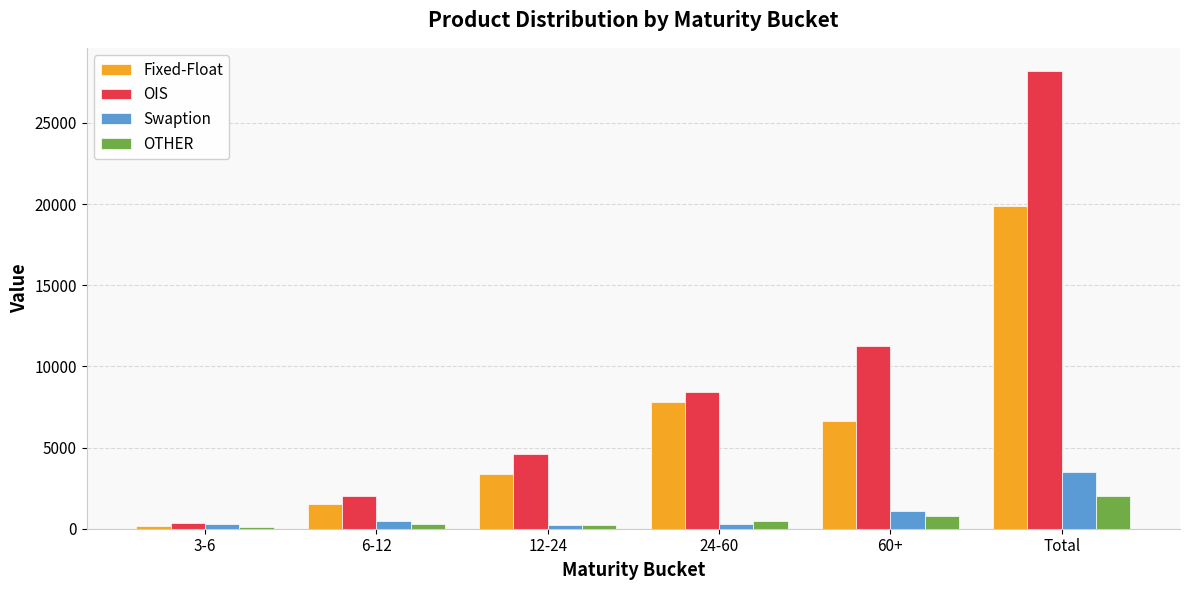

What is the greatest value displayed?

28211